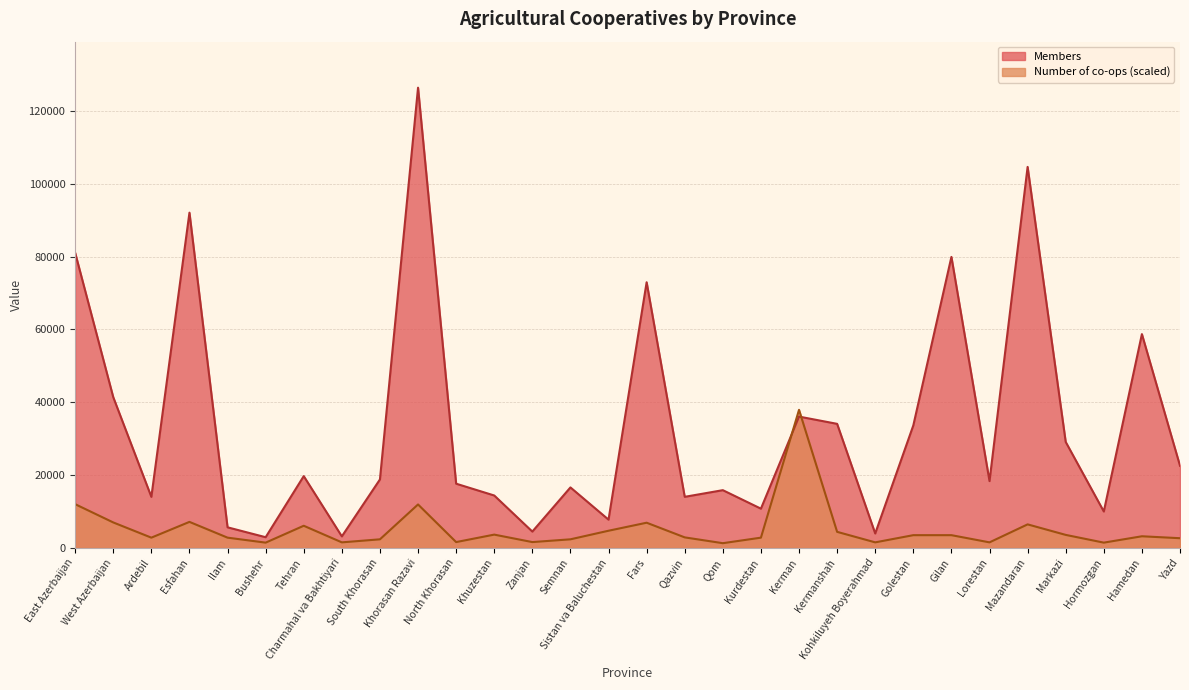

Which series has the largest total across all categories?

Members